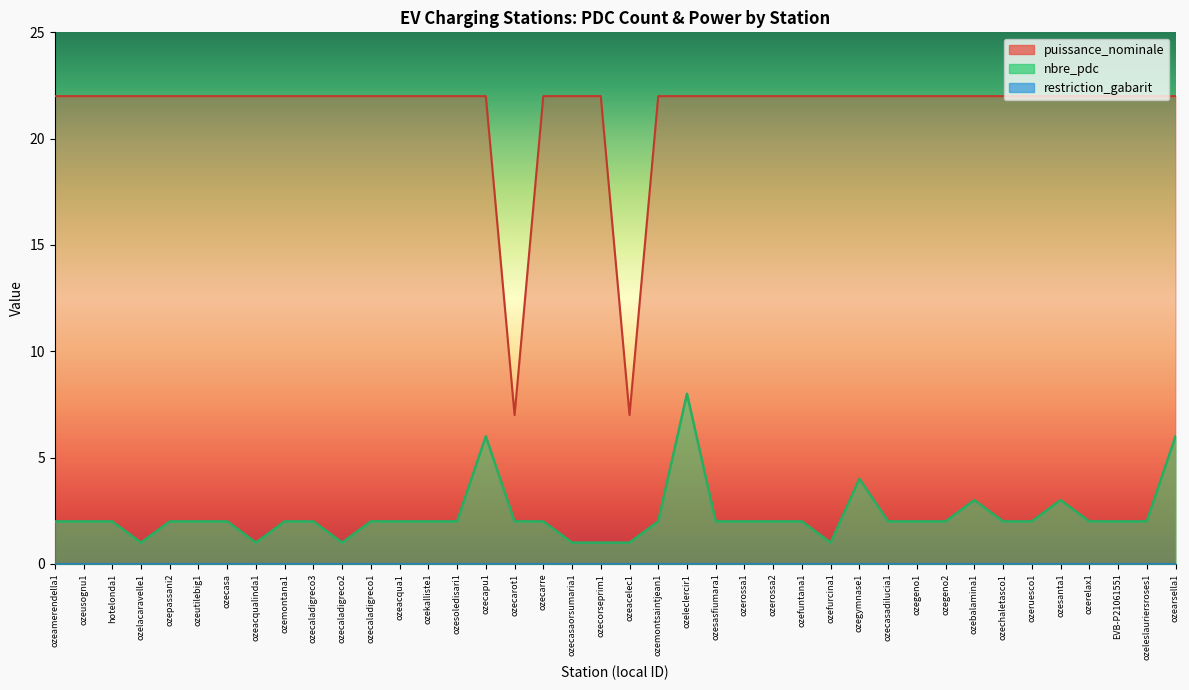

Which series changed the most between ozegeno2 and ozeleslauriersroses1?

nbre_pdc